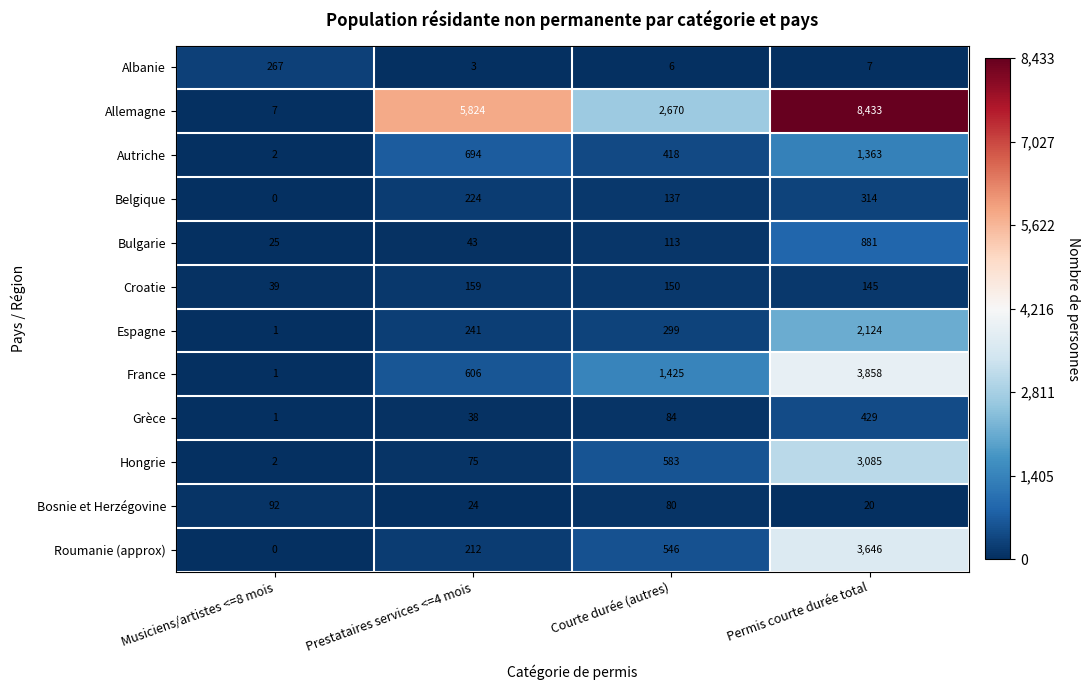

Which series has the largest total across all categories?

Allemagne